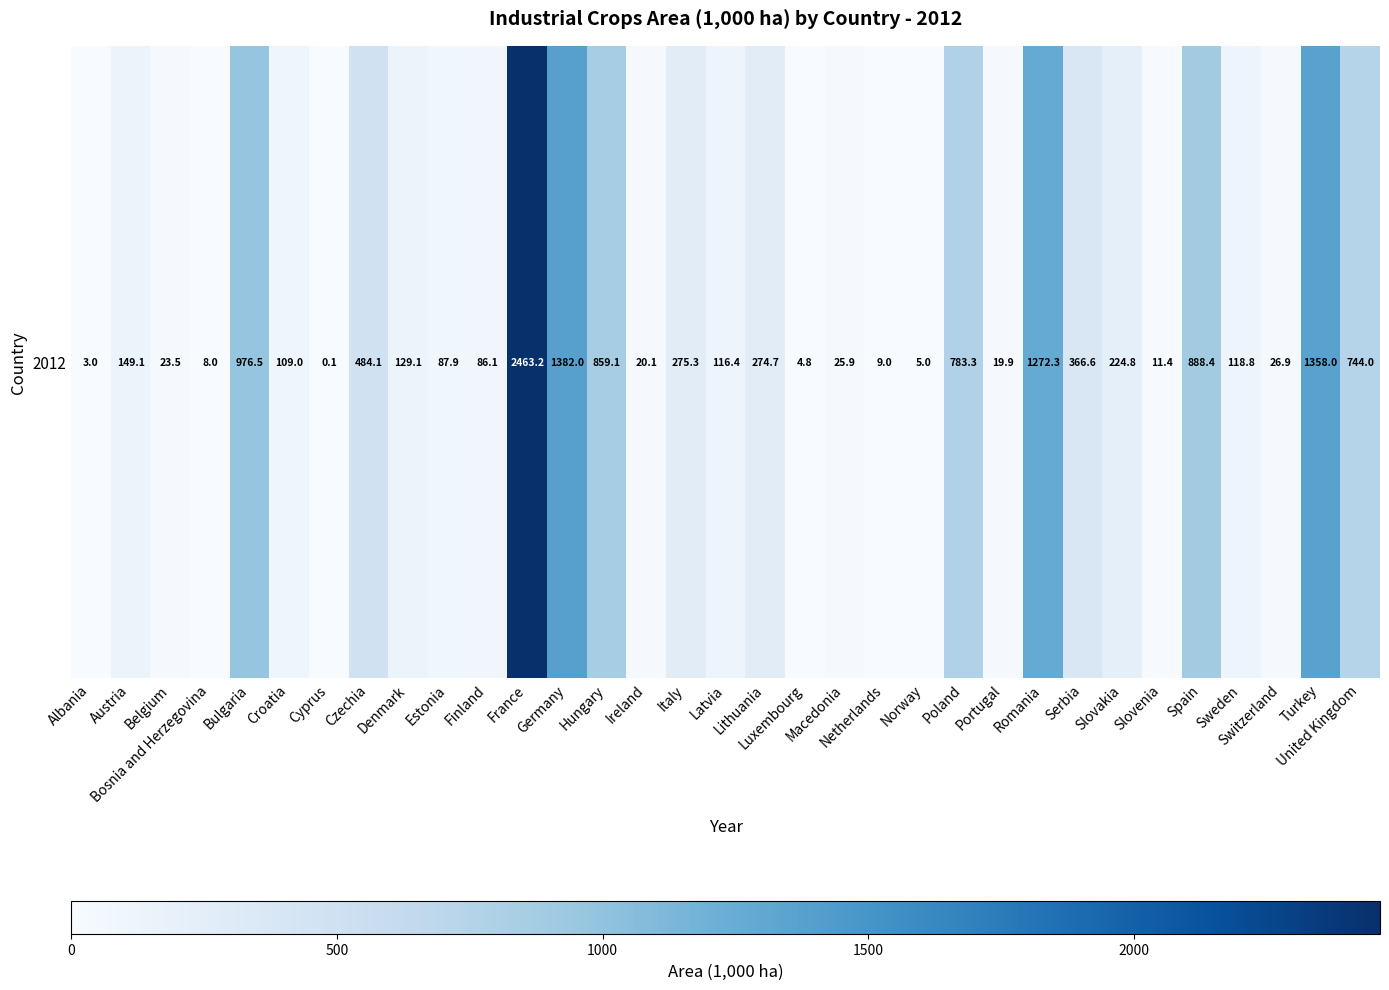

At which label does the data first exceed 118?

Austria